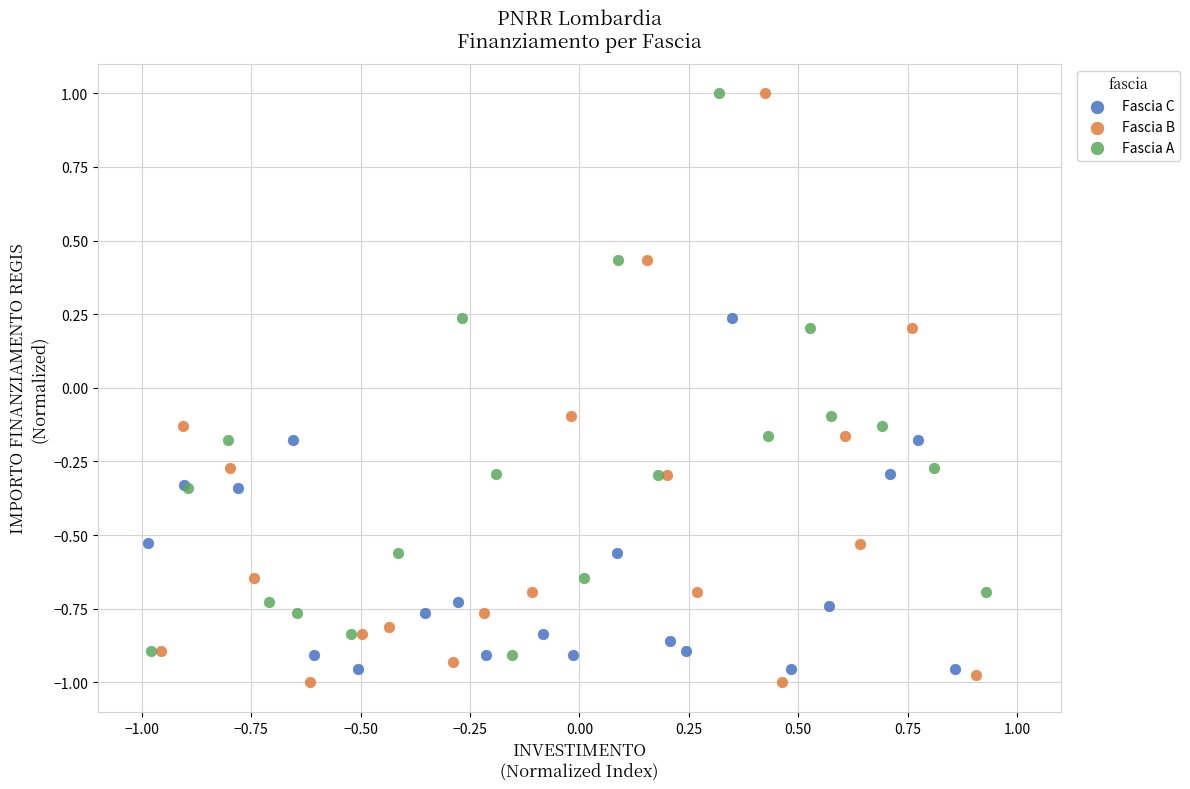

Which series has the largest Y range (max minus min)?

Fascia B